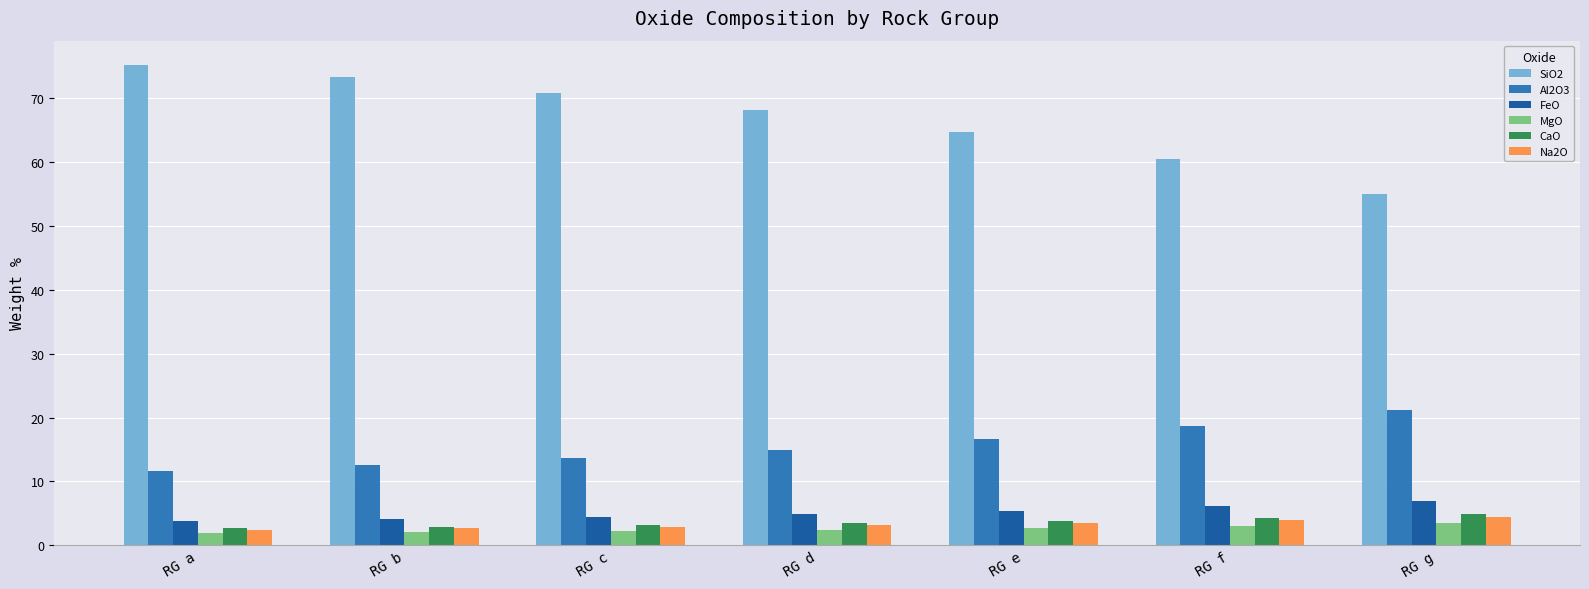

What is the average value of the Na2O series?

3.3